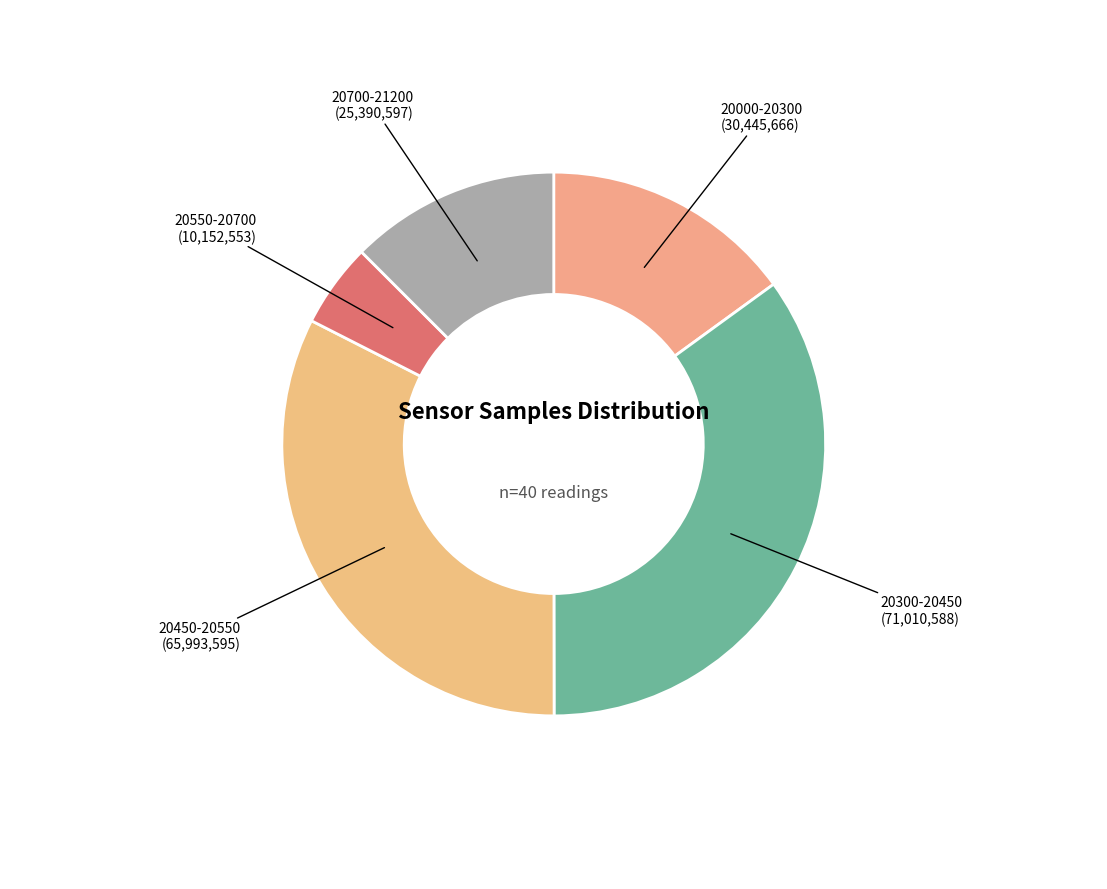

Count the number of slices in the pie.

5